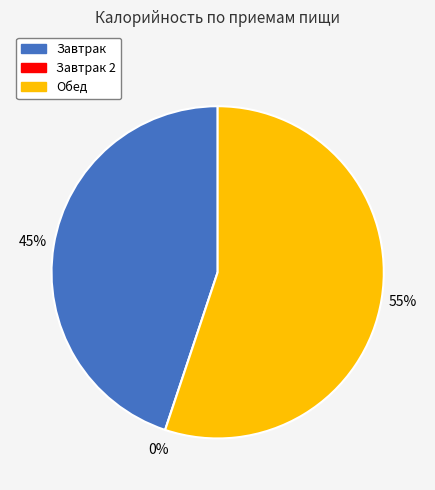

Between Завтрак and Завтрак 2, which is larger?

Завтрак